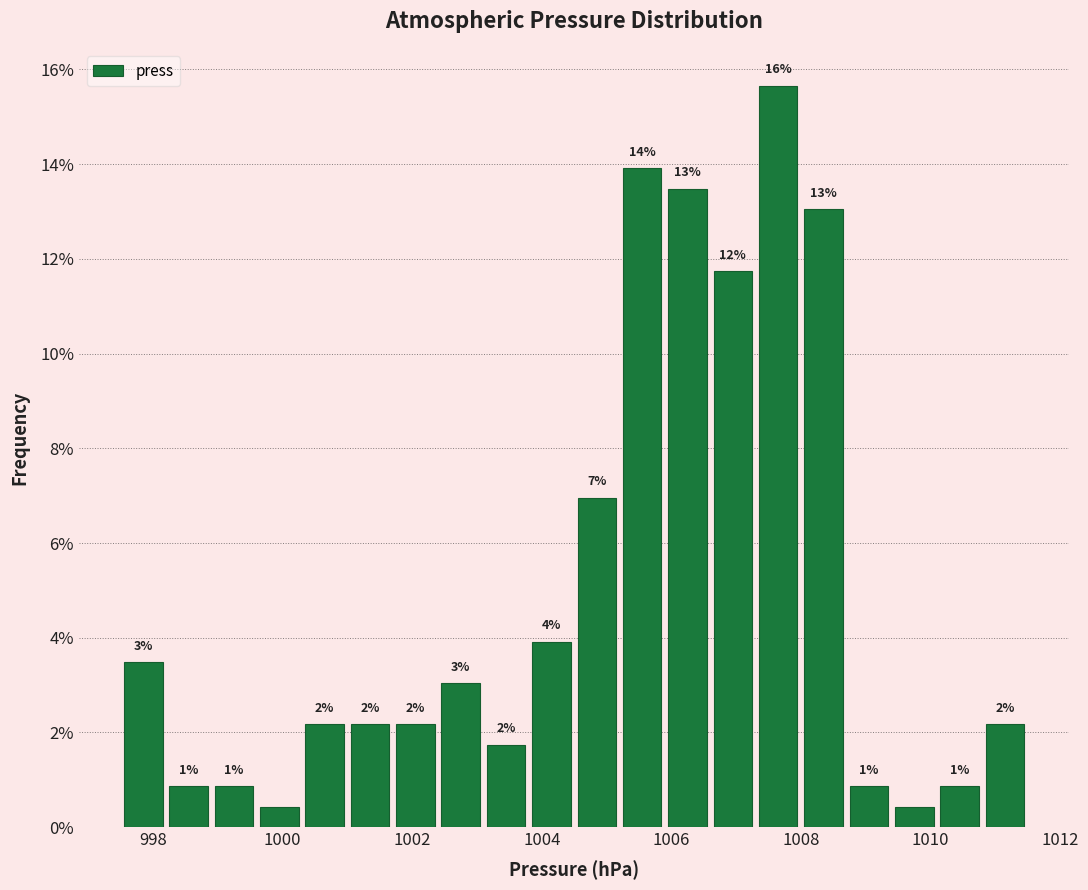

Around what value on the x-axis is the tallest bar? Give the approximate position of its centre, as read against the axis.

1007.6